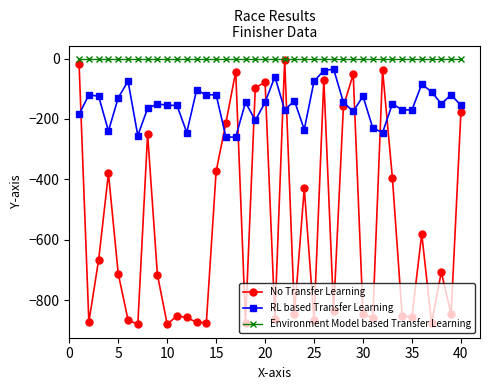

How many intersections are there between RL based Transfer Learning and No Transfer Learning?

11